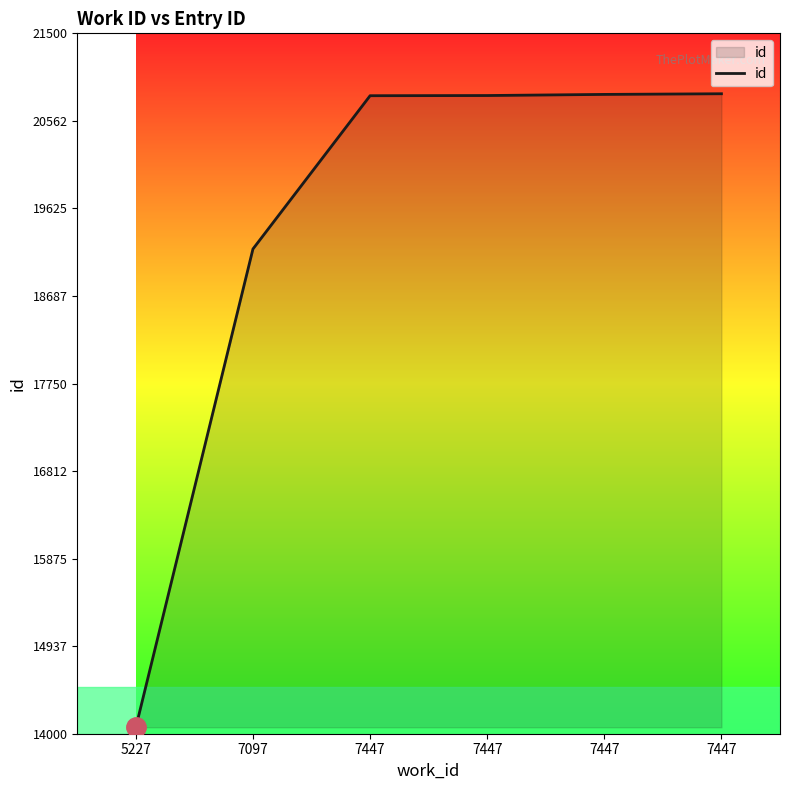

Count the number of data series in this chart.

1